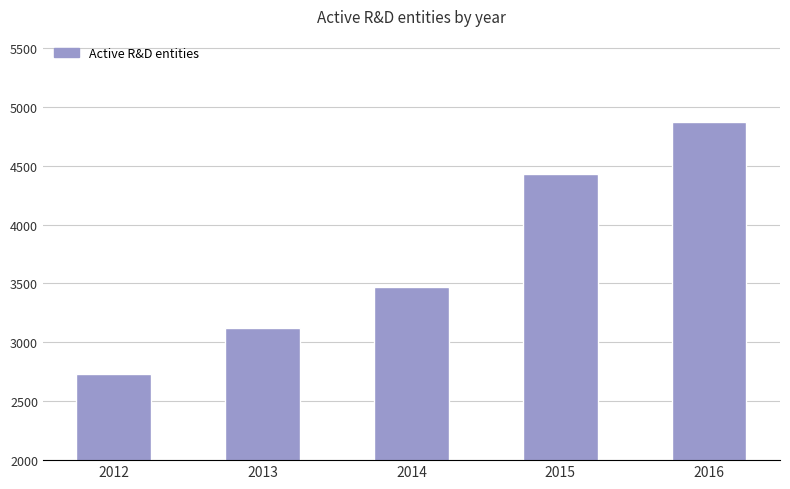

Rank the categories by value from lowest to highest.

2012, 2013, 2014, 2015, 2016